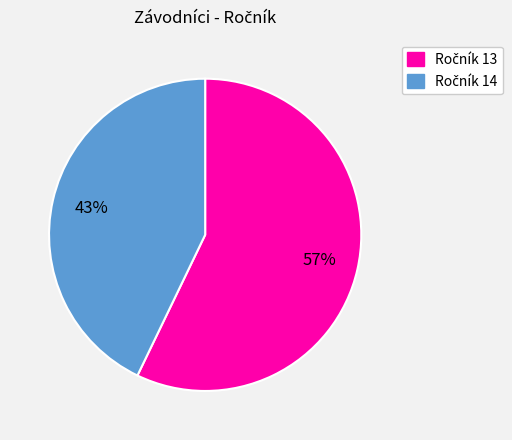

Is there any slice that represents more than half of the pie?

Yes